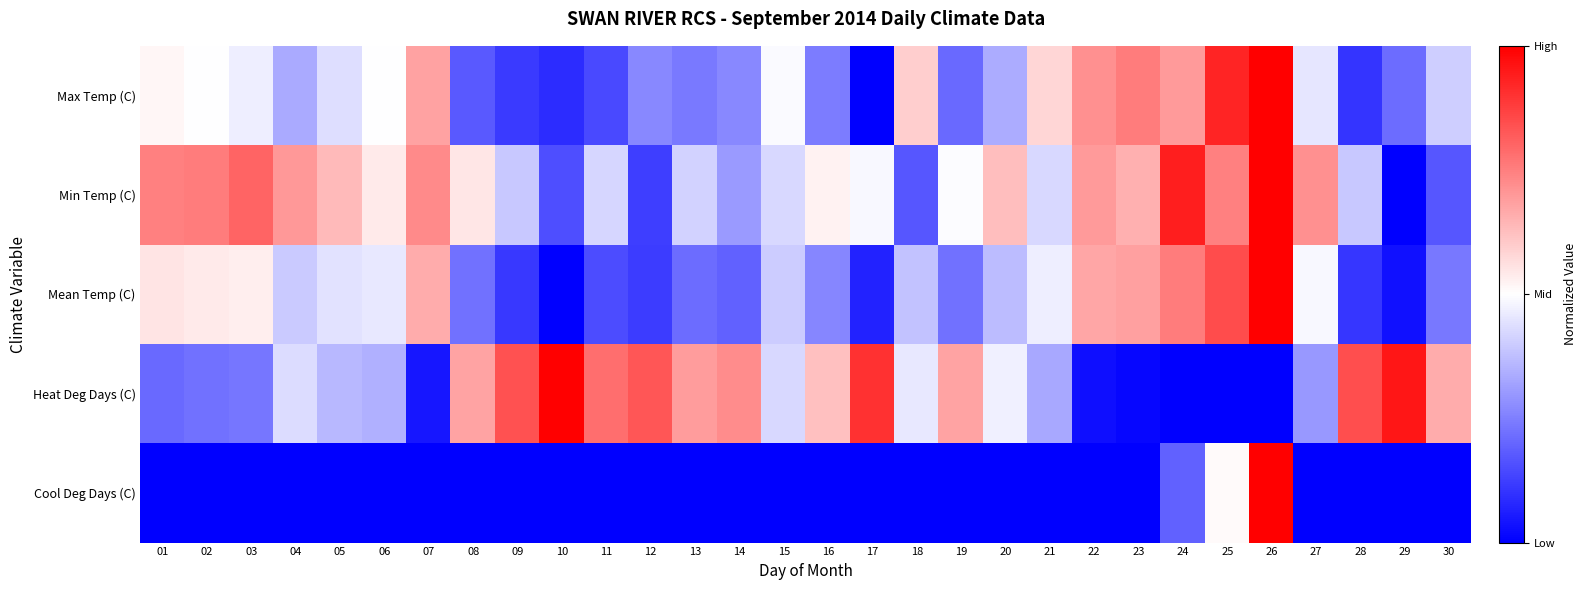

Reading left to right, transcribe all the data shown in this chart.

Max Temp (C): 01=0.5	02=0.5	03=0.5	04=0.3	05=0.4	06=0.5	07=0.7	08=0.2	09=0.1	10=0.1	11=0.1	12=0.3	13=0.2	14=0.3	15=0.5	16=0.2	17=0.0	18=0.6	19=0.2	20=0.3	21=0.6	22=0.7	23=0.8	24=0.7	25=0.9	26=1.0	27=0.5	28=0.1	29=0.2	30=0.4
Min Temp (C): 01=0.7	02=0.8	03=0.8	04=0.7	05=0.6	06=0.5	07=0.7	08=0.5	09=0.4	10=0.2	11=0.4	12=0.1	13=0.4	14=0.3	15=0.4	16=0.5	17=0.5	18=0.2	19=0.5	20=0.6	21=0.4	22=0.7	23=0.7	24=0.9	25=0.7	26=1.0	27=0.7	28=0.4	29=0.0	30=0.2
Mean Temp (C): 01=0.6	02=0.5	03=0.5	04=0.4	05=0.4	06=0.5	07=0.7	08=0.2	09=0.1	10=0.0	11=0.1	12=0.1	13=0.2	14=0.2	15=0.4	16=0.3	17=0.1	18=0.4	19=0.2	20=0.4	21=0.5	22=0.7	23=0.7	24=0.8	25=0.9	26=1.0	27=0.5	28=0.1	29=0.0	30=0.2
Heat Deg Days (C): 01=0.2	02=0.2	03=0.2	04=0.4	05=0.4	06=0.3	07=0.0	08=0.7	09=0.8	10=1.0	11=0.8	12=0.8	13=0.7	14=0.7	15=0.4	16=0.6	17=0.9	18=0.5	19=0.7	20=0.5	21=0.3	22=0.0	23=0.0	24=0.0	25=0.0	26=0.0	27=0.3	28=0.8	29=1.0	30=0.7
Cool Deg Days (C): 01=0.0	02=0.0	03=0.0	04=0.0	05=0.0	06=0.0	07=0.0	08=0.0	09=0.0	10=0.0	11=0.0	12=0.0	13=0.0	14=0.0	15=0.0	16=0.0	17=0.0	18=0.0	19=0.0	20=0.0	21=0.0	22=0.0	23=0.0	24=0.2	25=0.5	26=1.0	27=0.0	28=0.0	29=0.0	30=0.0